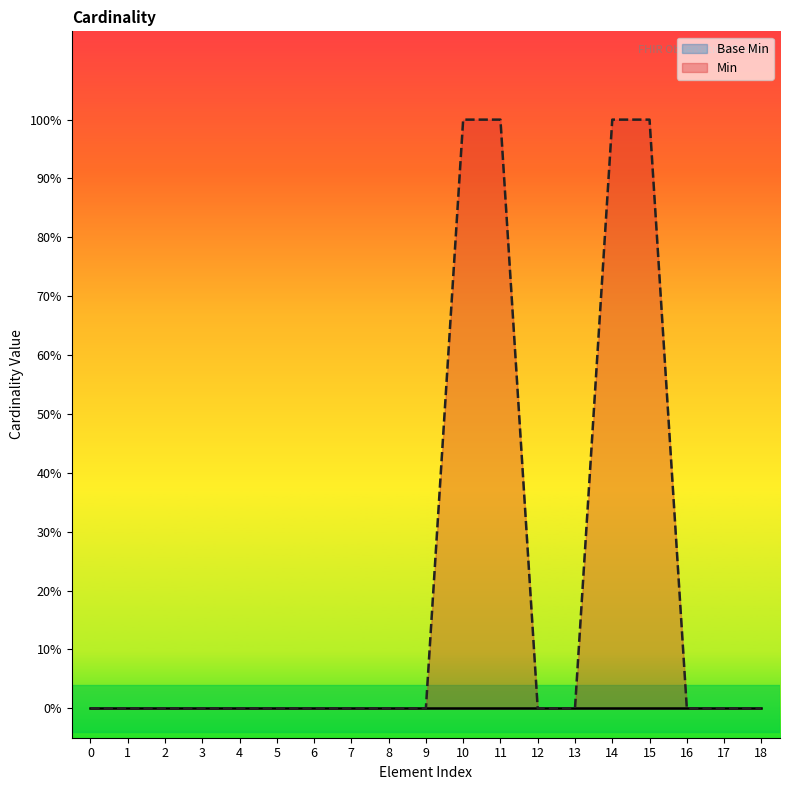

Which series has the largest range (max minus min)?

Min